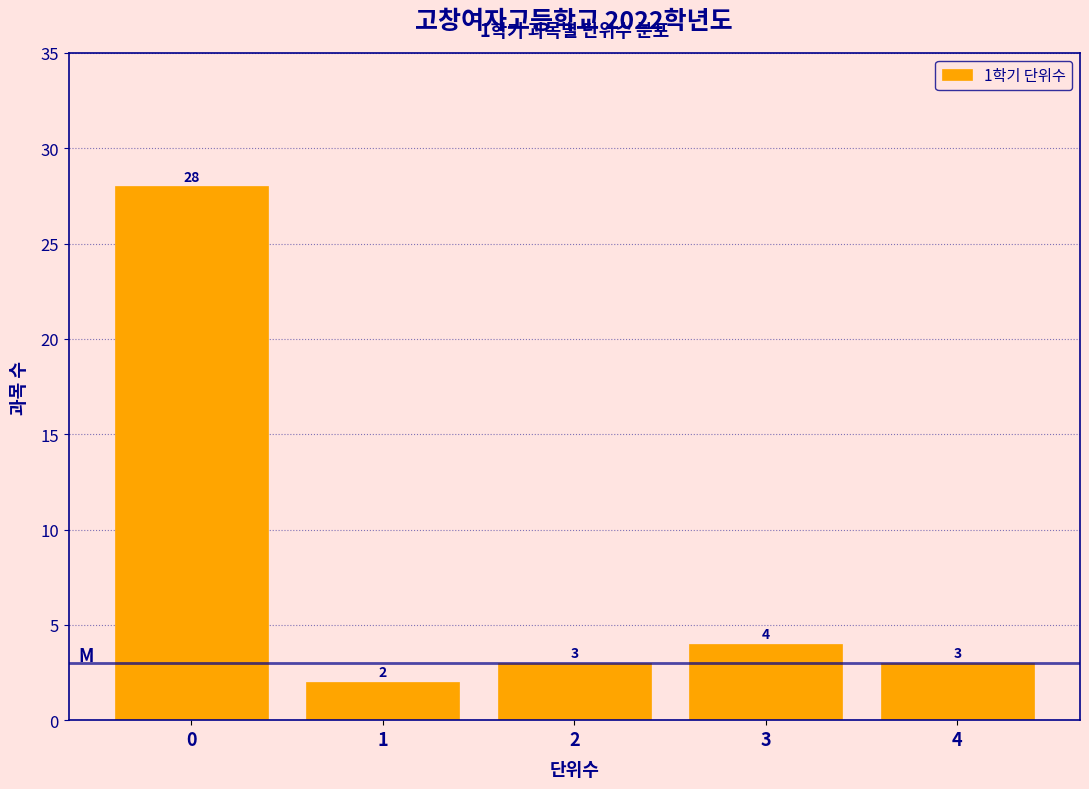

What is the height of the bar covering 2.5 to 3.5 on the x-axis?

4